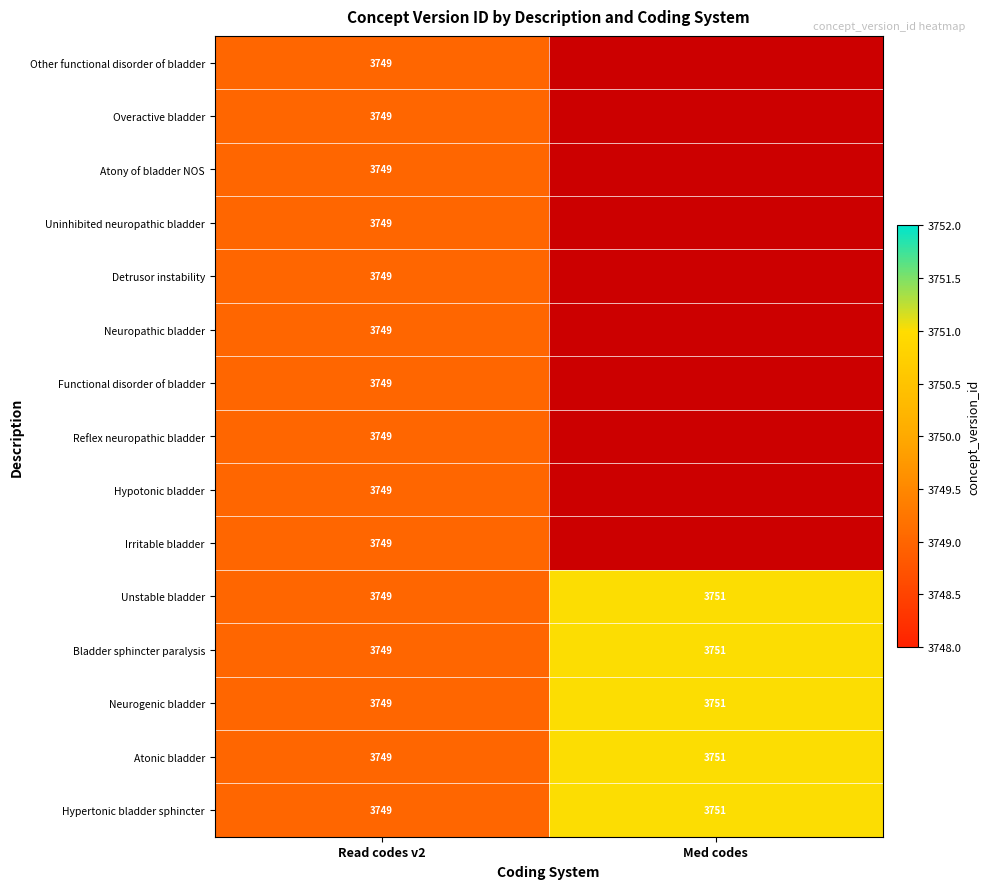

Is it true that Bladder sphincter paralysis equals 3749 at Read codes v2?

True